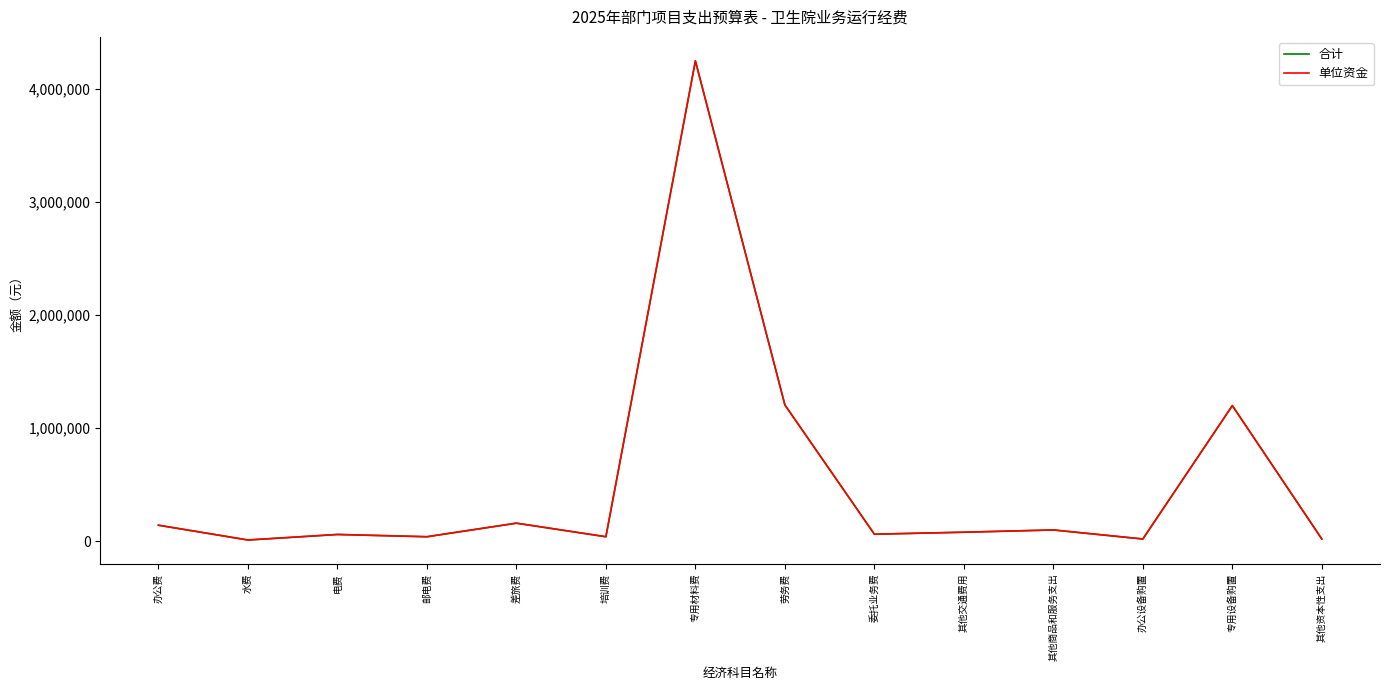

Does the chart display data point markers on the line(s)?

No